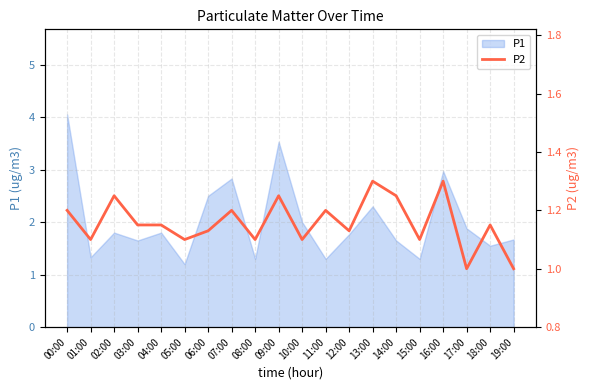

What is the label of the 8th point from the left?

07:00